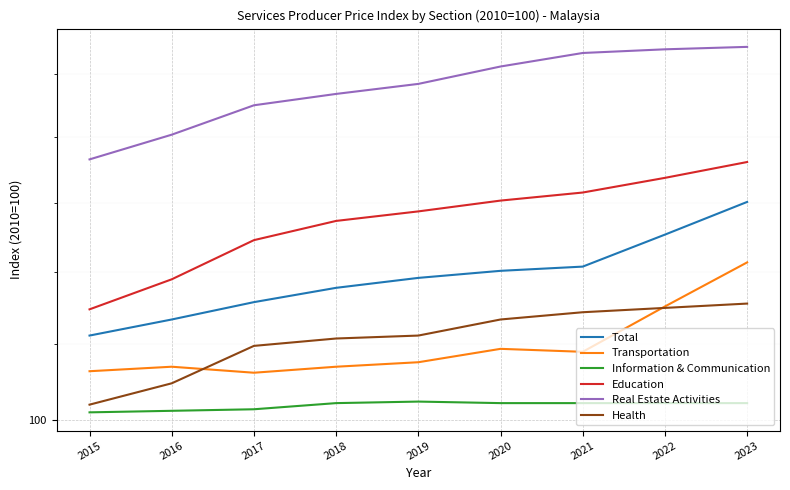

What is the minimum value for Transportation?

103.1